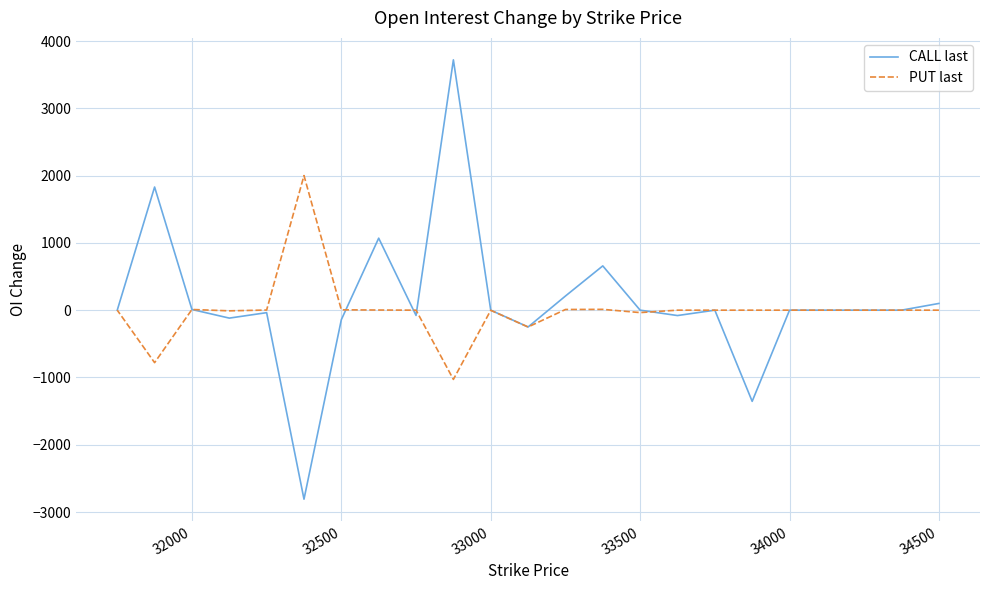

True or false: PUT last and CALL last intersect in this chart.

True